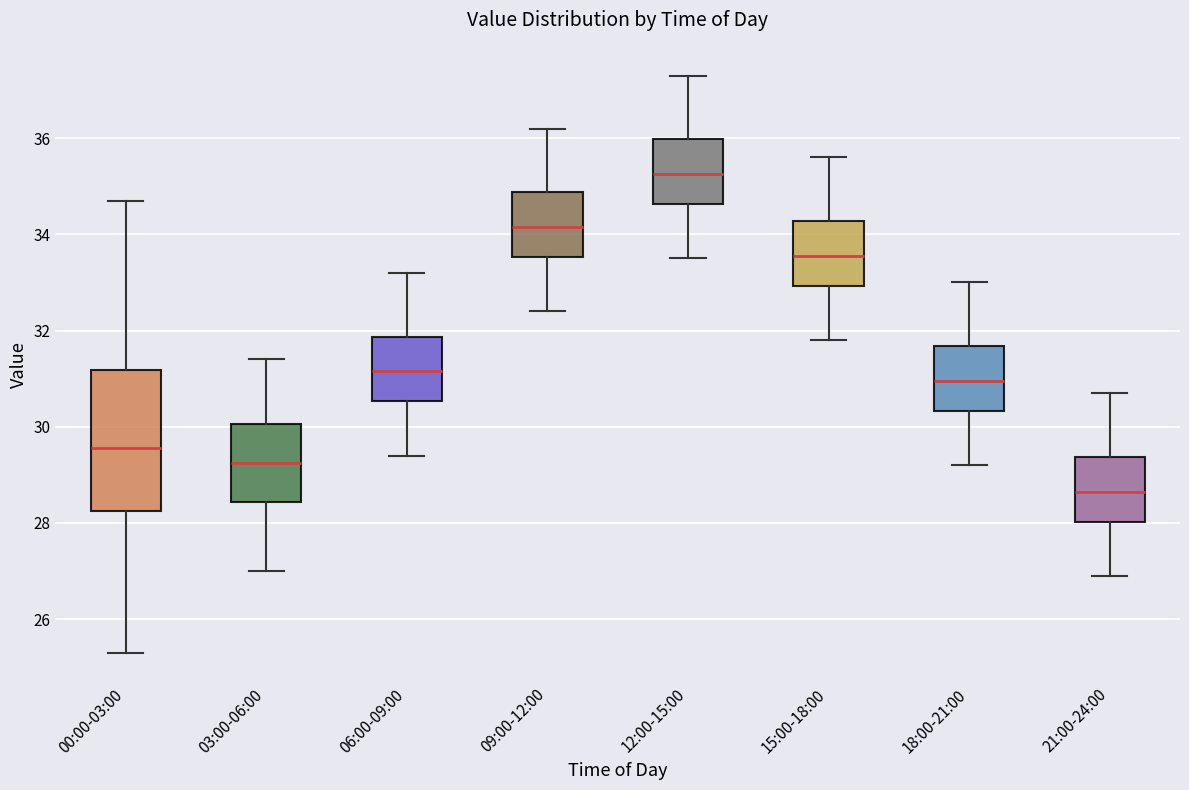

Which box is the tallest, from its lower edge to its upper edge?

00:00-03:00